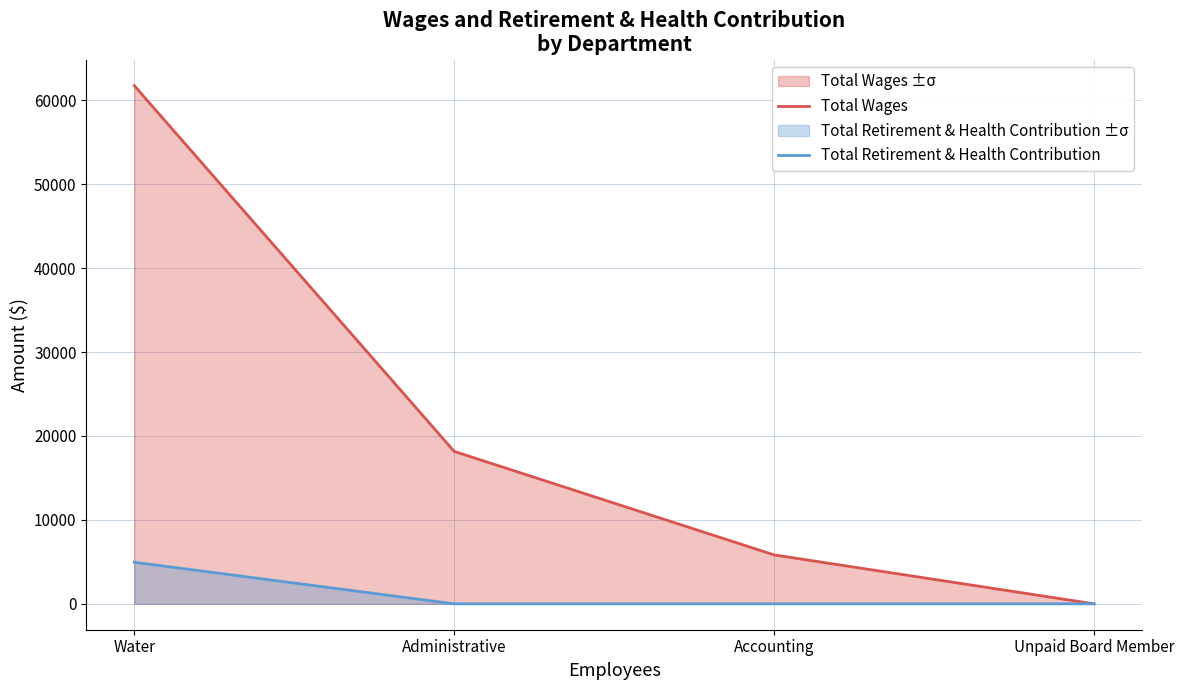

At how many categories does at least one series exceed 34673?

1